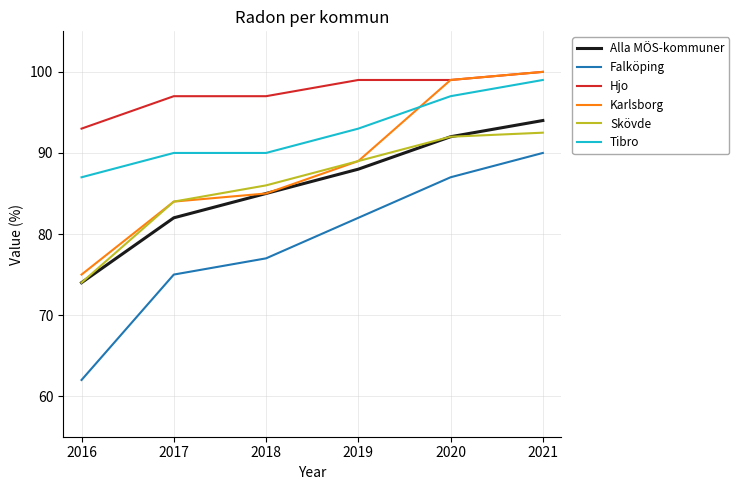

At which label is Alla MÖS-kommuner closest to 84?

2018